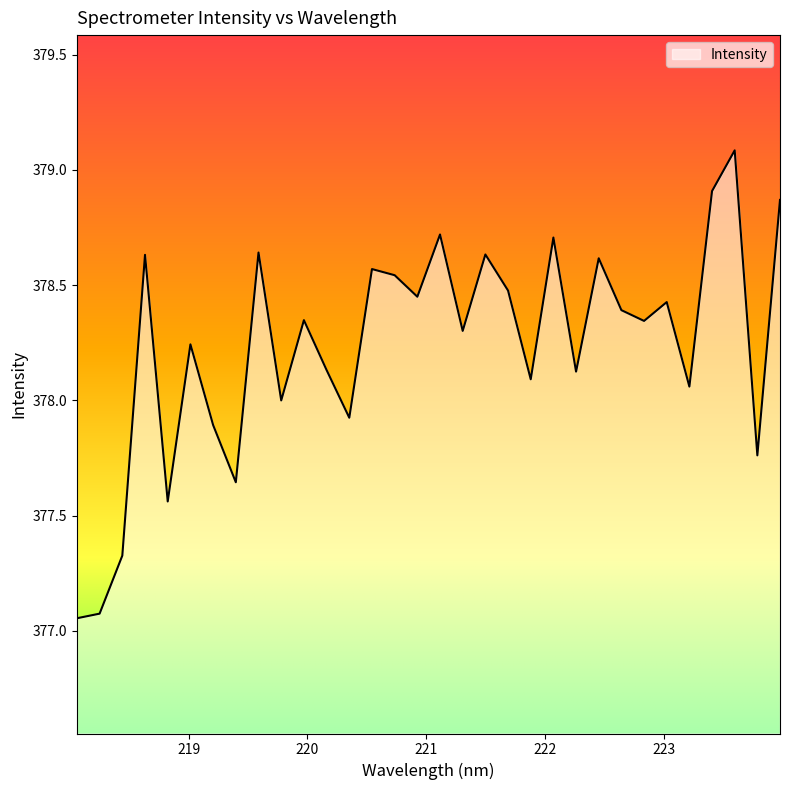

What is the maximum value shown in the chart?

379.1